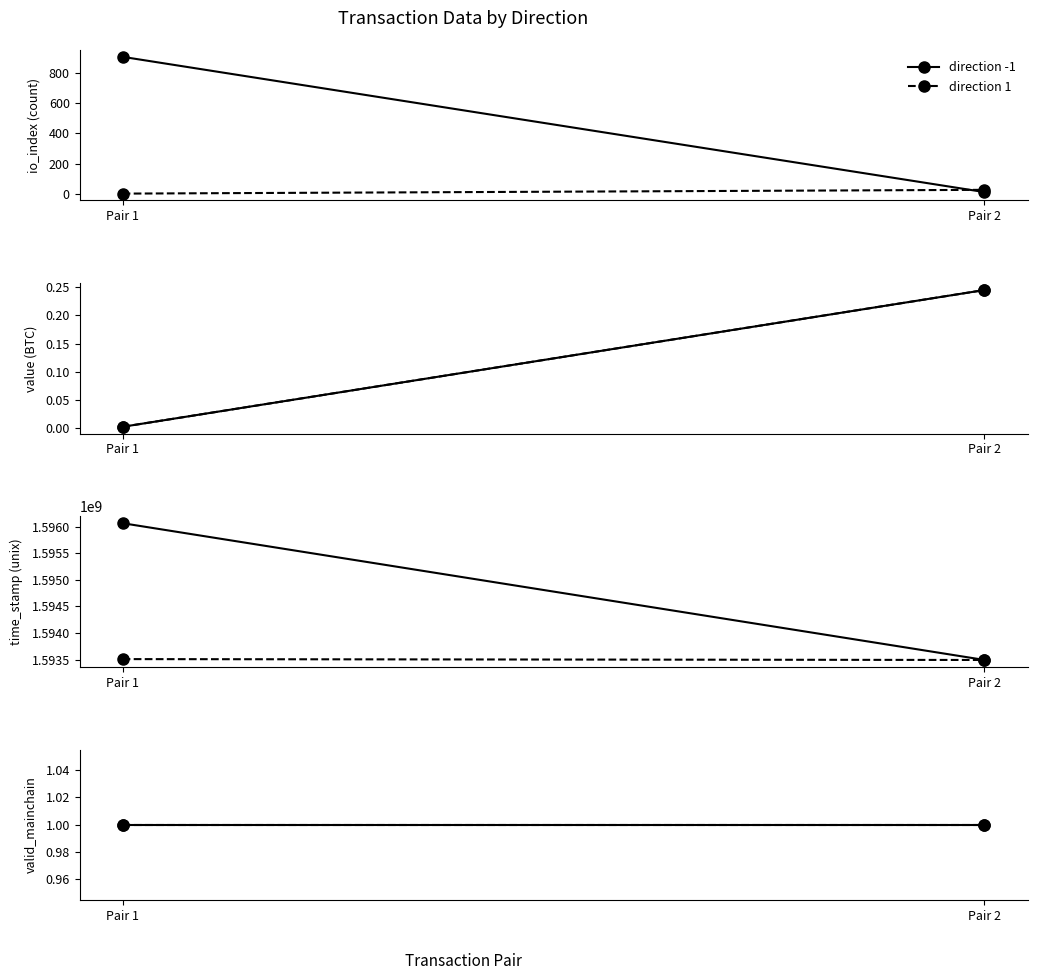

How many lines are shown in the chart?

4